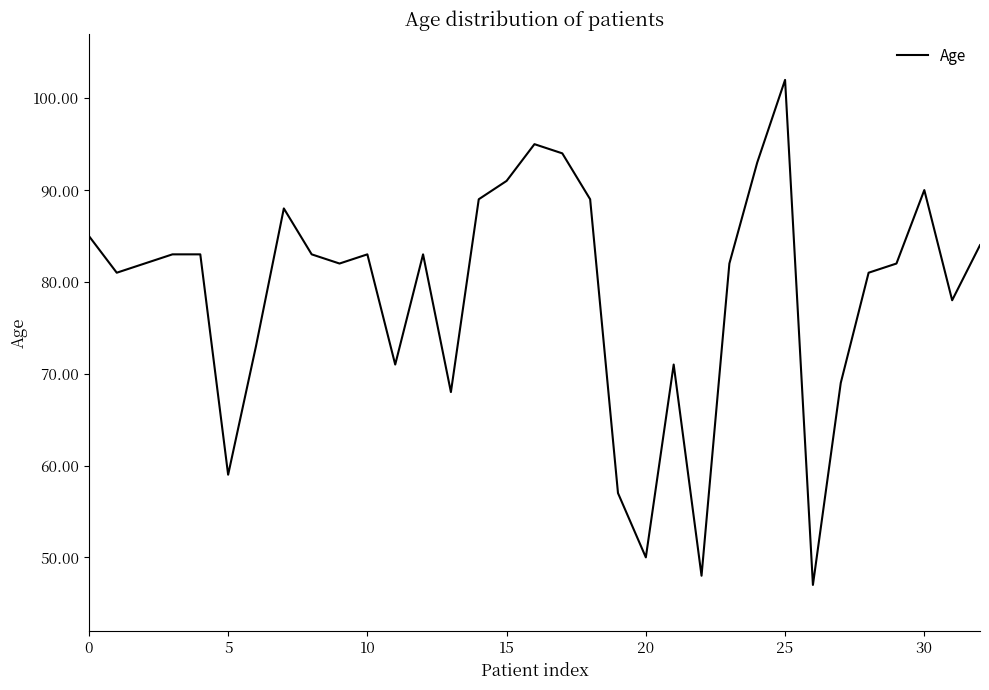

What is the smallest value displayed?

47